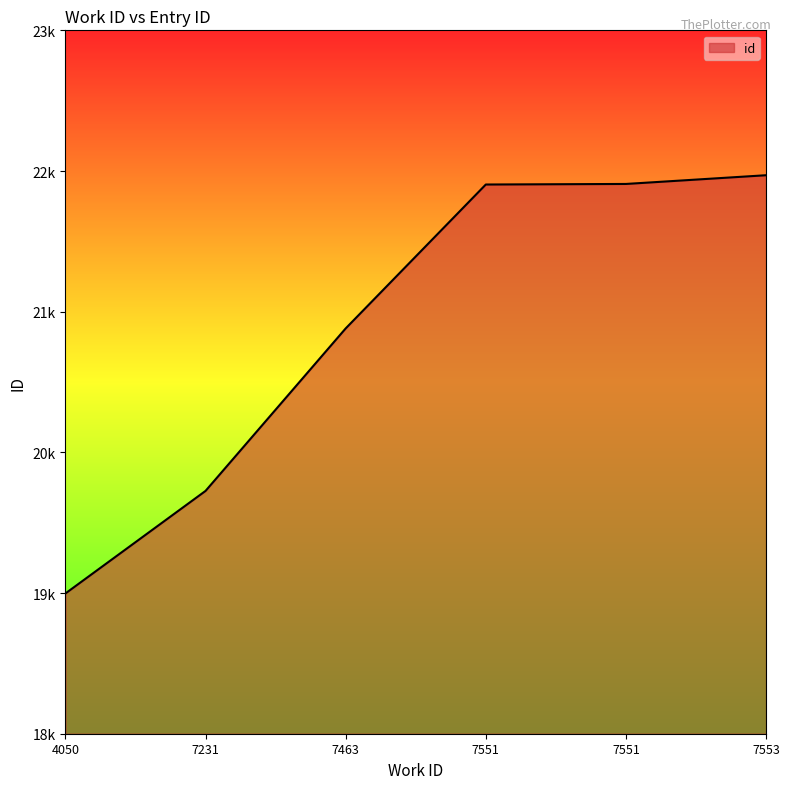

At which category does the chart reach its peak across all series?

7553